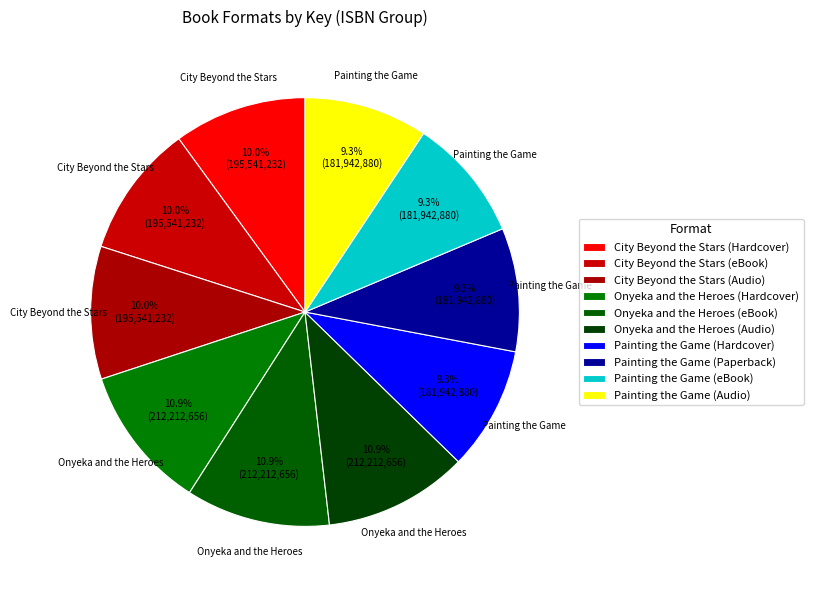

How much of the chart is everything except Painting the Game (eBook)?

90.7%